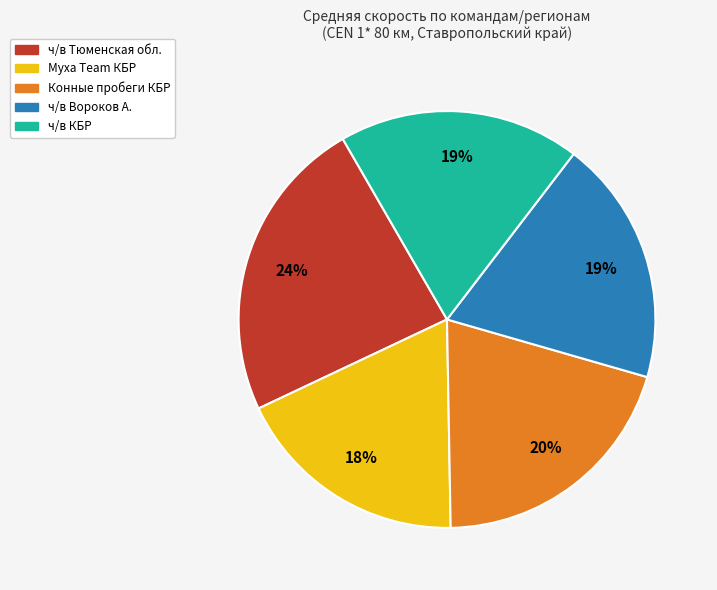

To the nearest percent, what is the average slice percentage?

20%